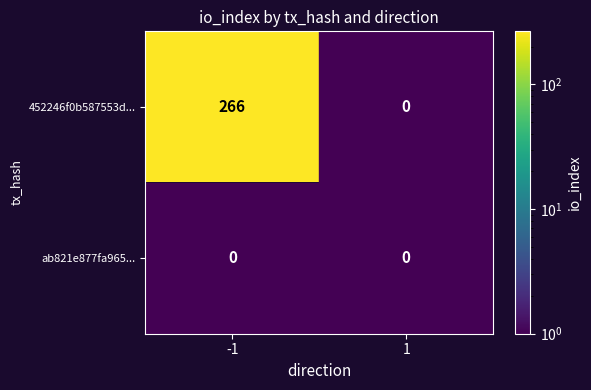

Between -1 and 1, which series saw the biggest shift?

452246f0b587553d...